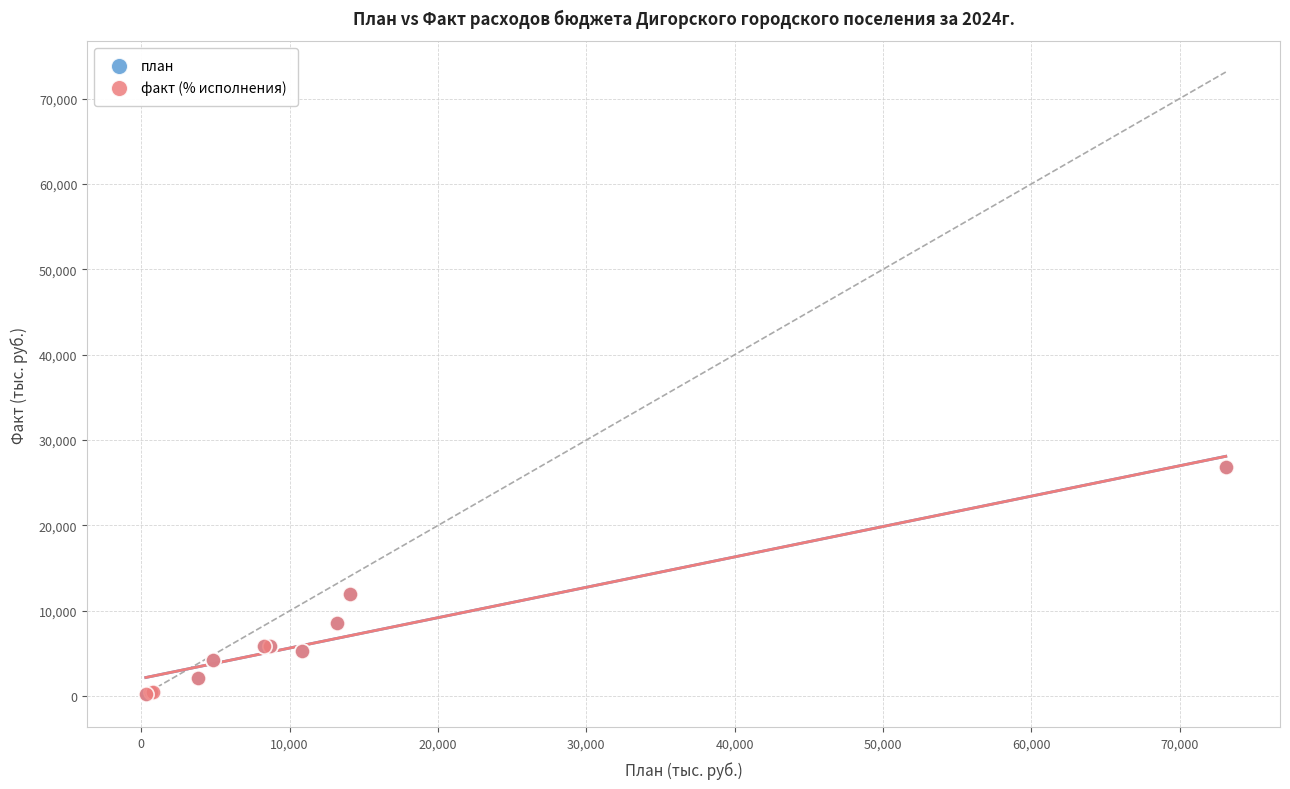

What are all the series names shown in the legend?

план, факт (% исполнения)